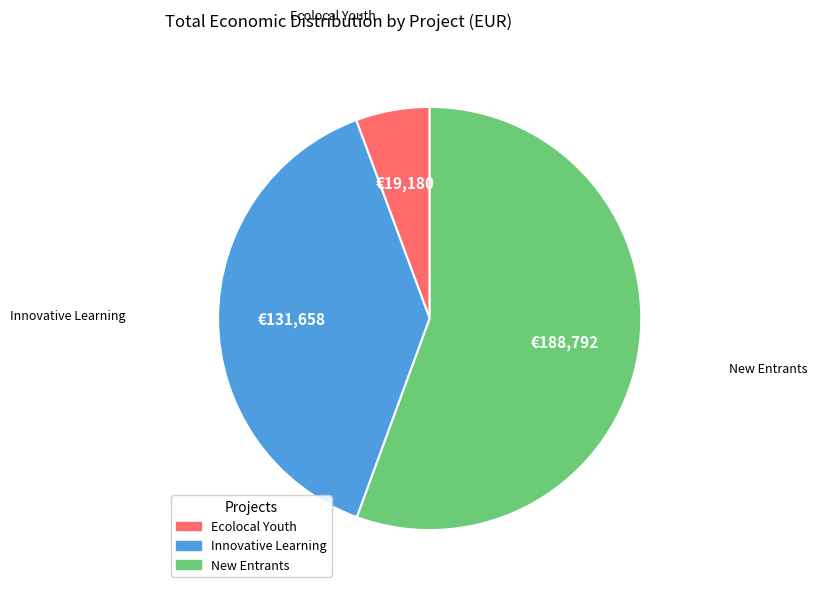

Does any single category account for the majority?

Yes